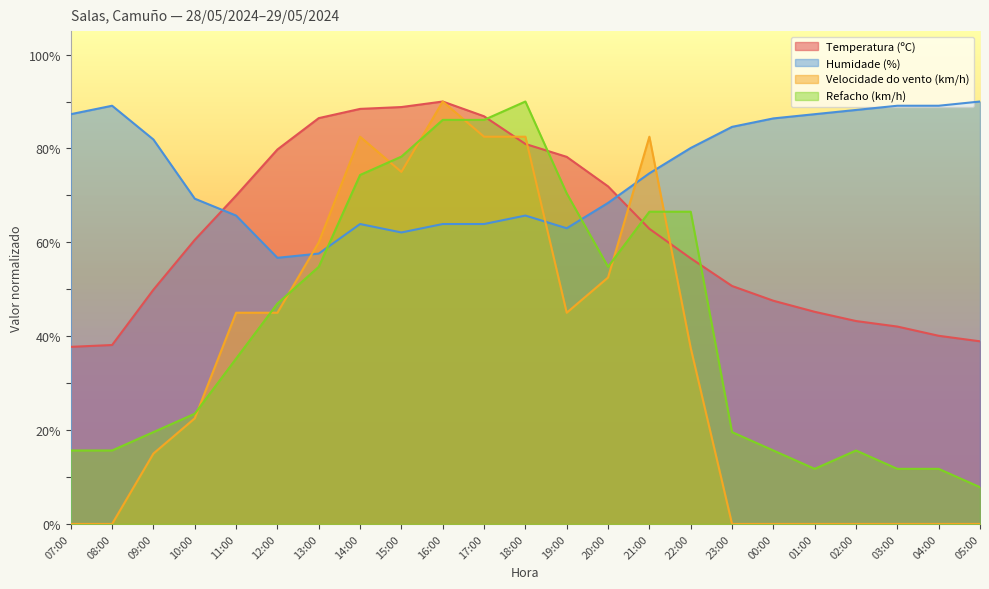

Is the value of Temperatura (ºC) at 11:00 greater than the value of Humidade (%) at 10:00?

Yes